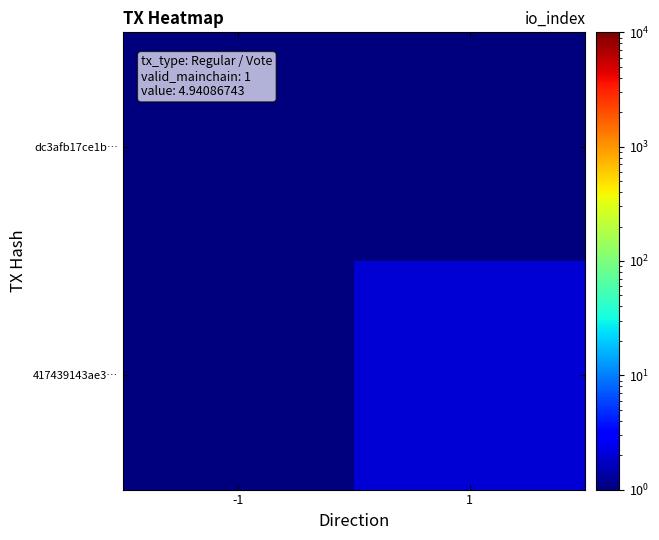

Which category has the lowest value across all series?

1